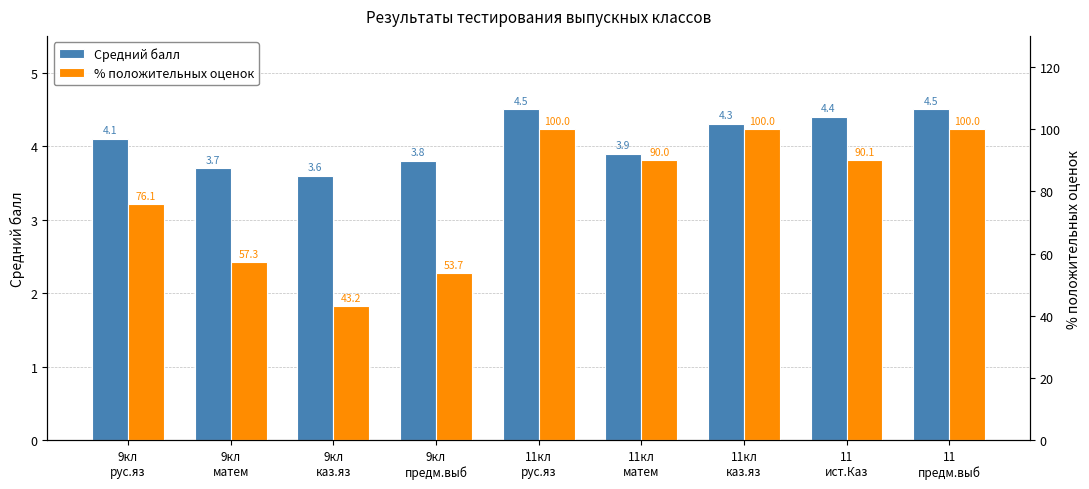

How many groups of bars are there?

9